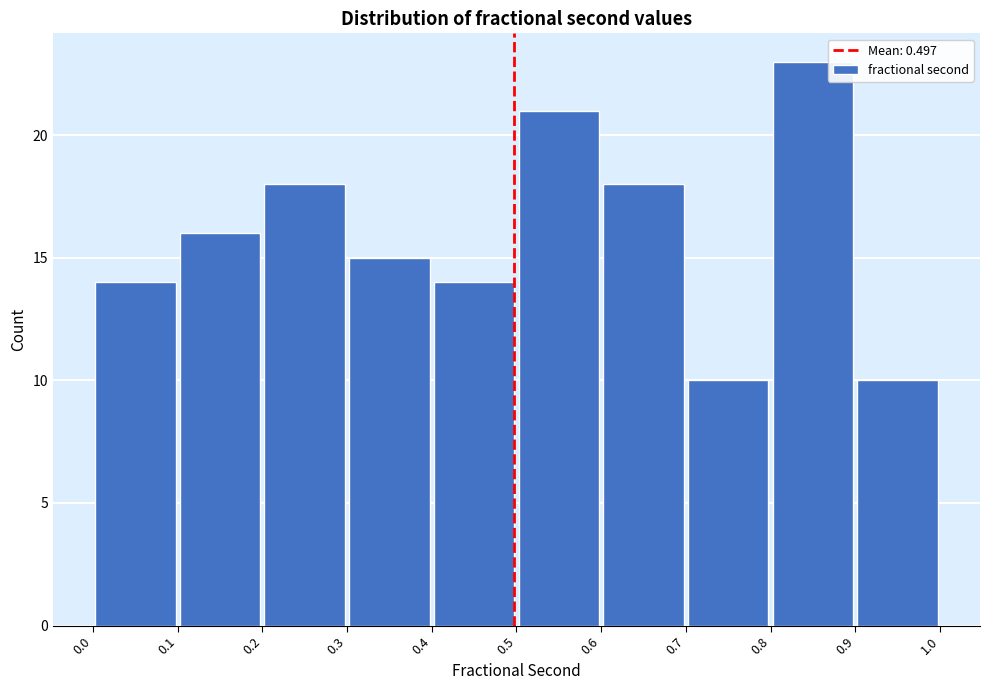

How tall is the bar that spans 0.5 to 0.6 on the x-axis? The values are not printed on the chart, so give them approximately, as read against the axis.

21